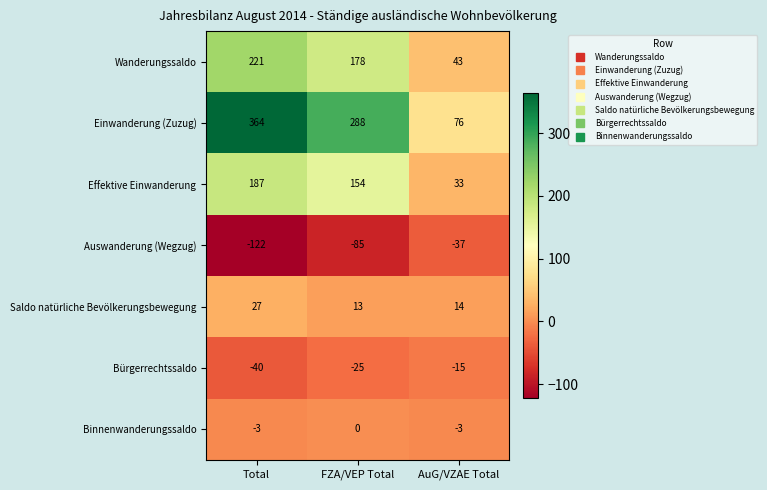

Is it true that Einwanderung (Zuzug) equals 123 at AuG/VZAE Total?

False